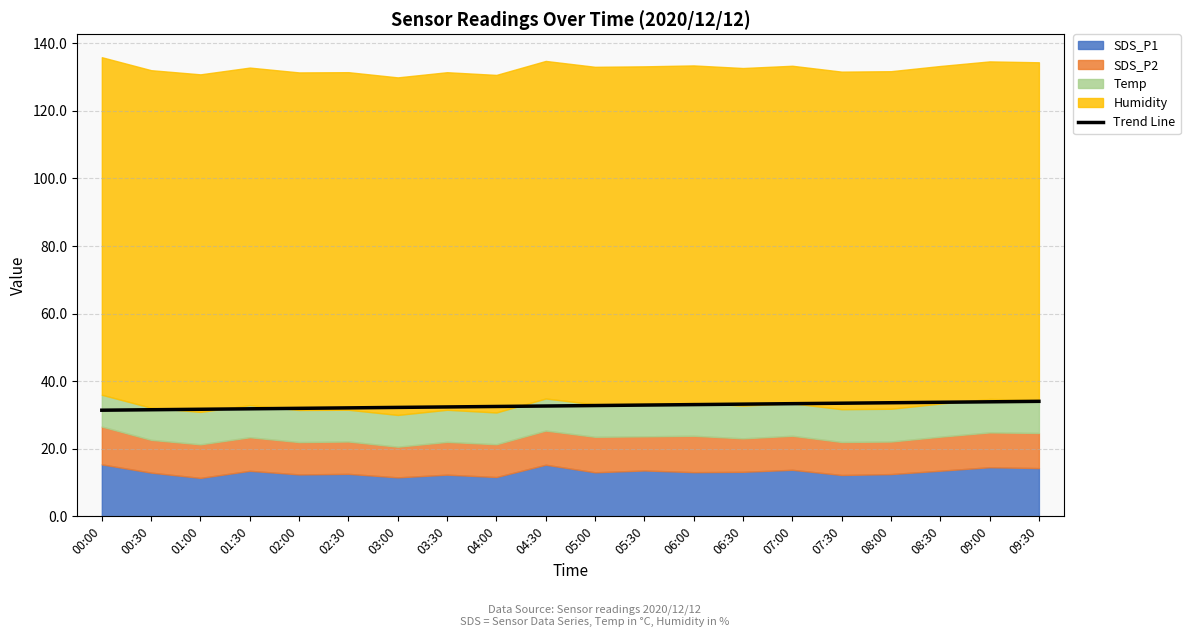

What is the label of the 1st point from the right?

09:30